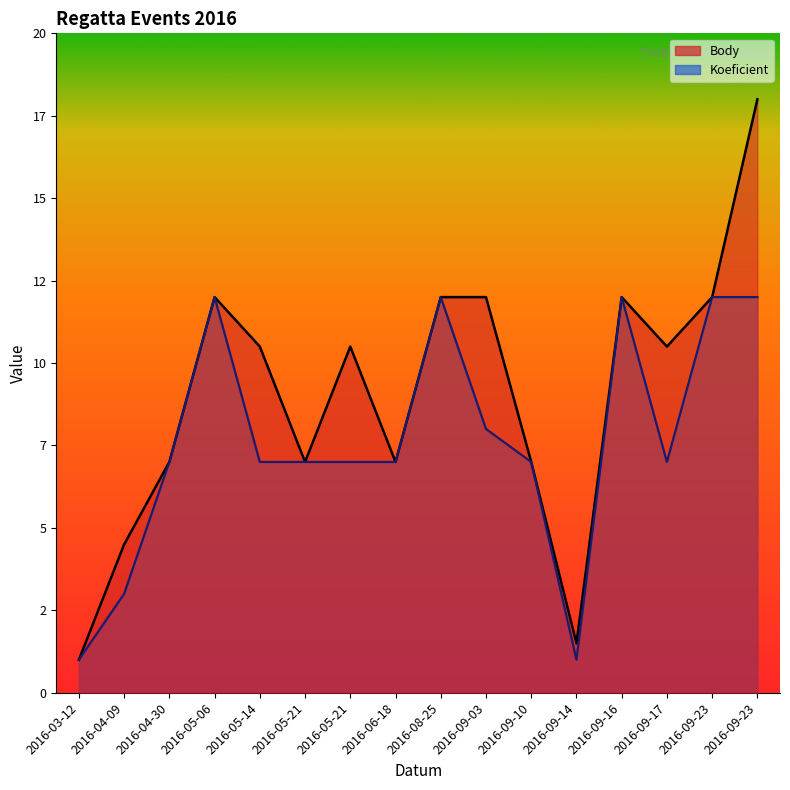

The Koeficient series shows 7.0 at 2016-06-18. True or false?

True